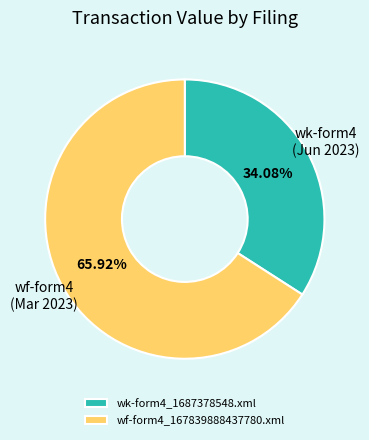

To the nearest percent, what is the average slice percentage?

50%